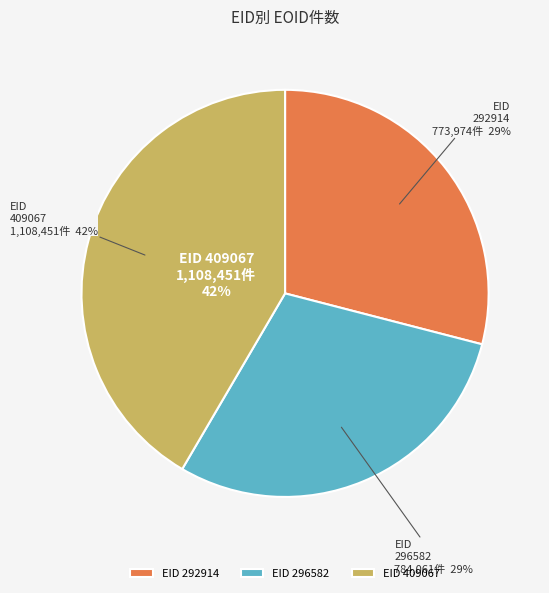

What is the change in value from 292914 to 296582?

+10087